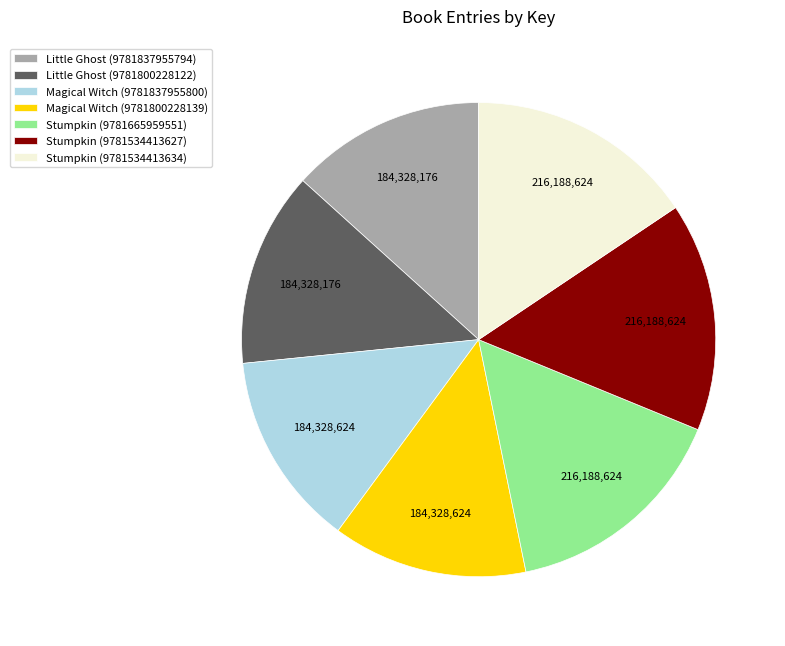

Is there any slice that represents more than half of the pie?

No